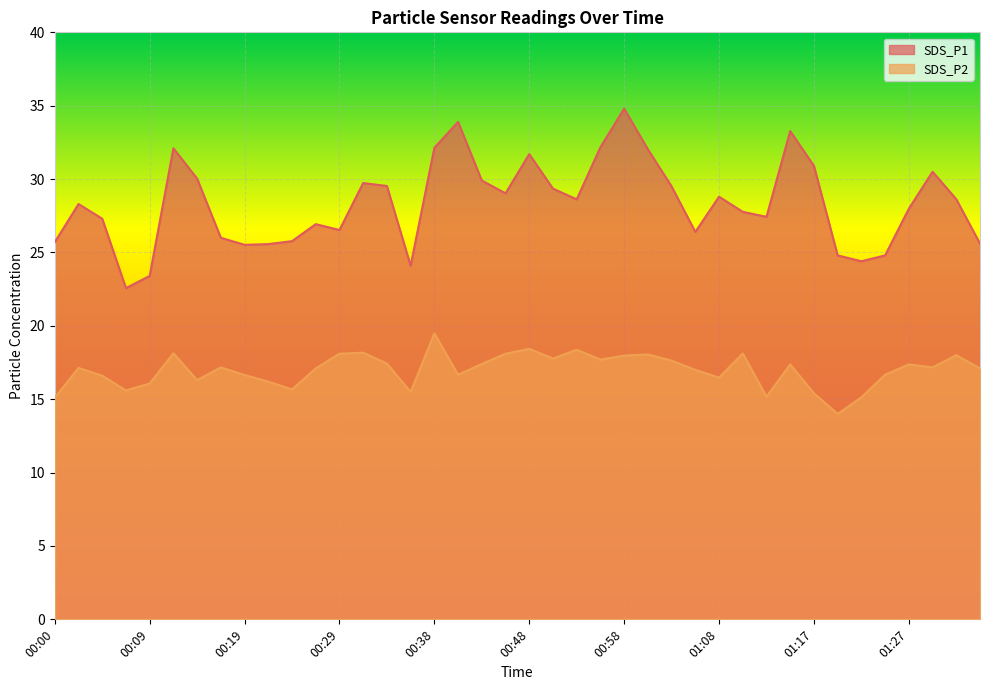

What is the highest value of the SDS_P2 series?

19.5